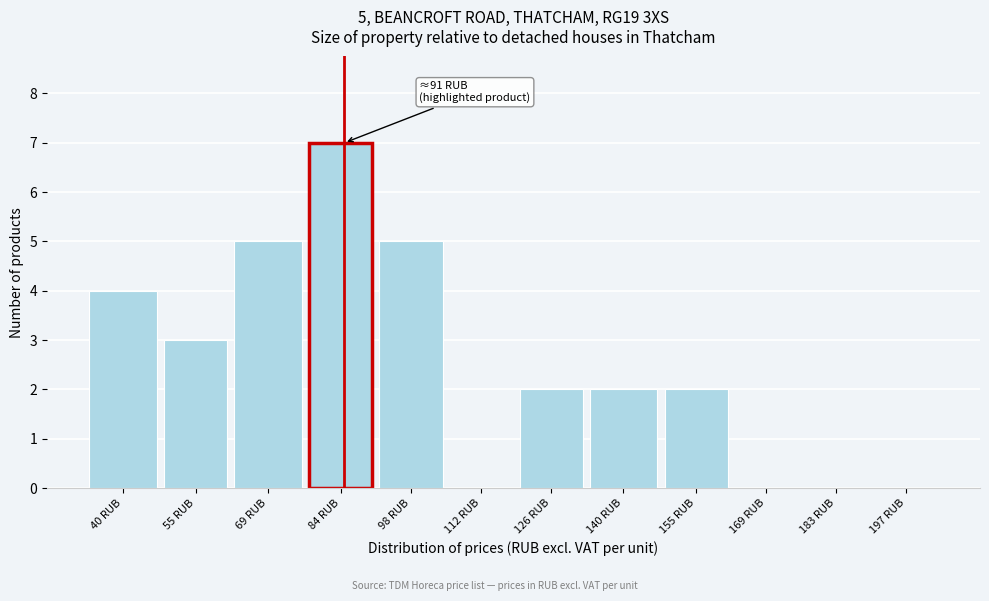

Reading right to left, extract all data points from this chart.

197 RUB=0	183 RUB=0	169 RUB=0	155 RUB=2	140 RUB=2	126 RUB=2	112 RUB=0	98 RUB=5	84 RUB=7	69 RUB=5	55 RUB=3	40 RUB=4